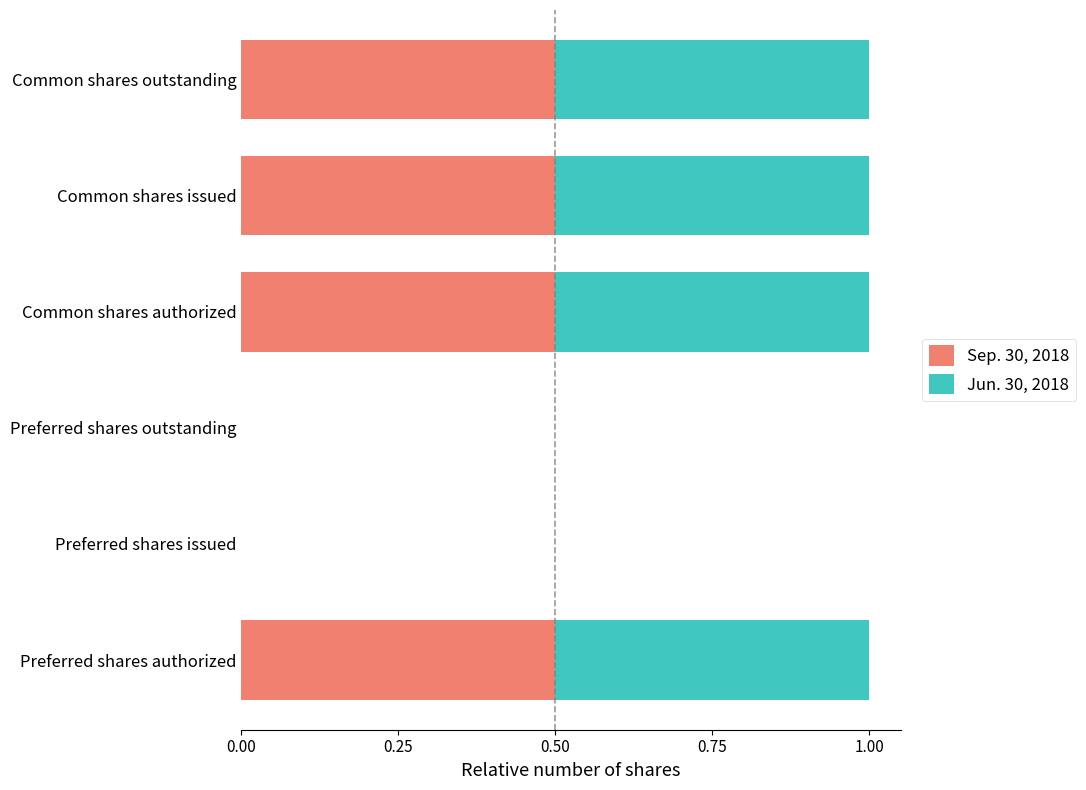

What are all the series names shown in the legend?

Sep. 30, 2018, Jun. 30, 2018